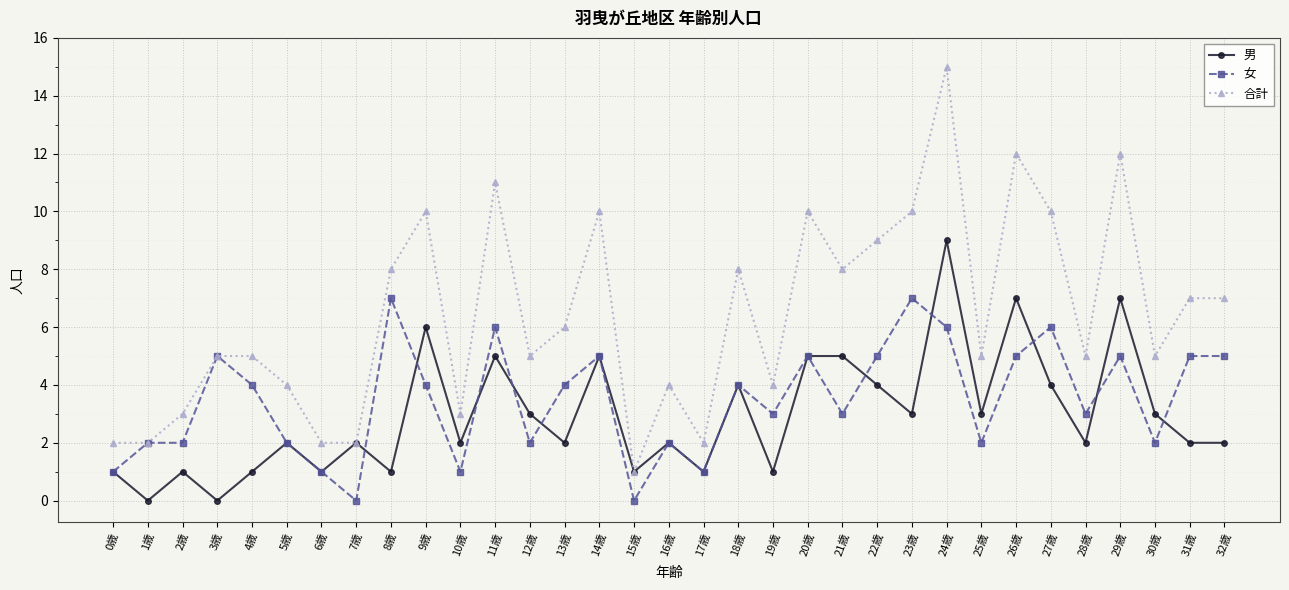

At 21歳, list the series in order from smallest to largest.

女, 男, 合計